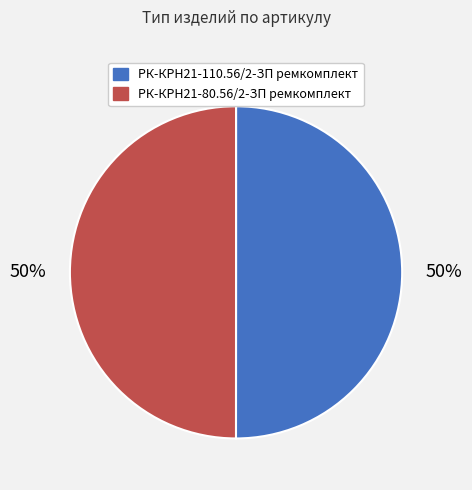

Do РК-КРН21-80.56/2-ЗП ремкомплект and РК-КРН21-110.56/2-ЗП ремкомплект together represent more than half of the pie?

Yes